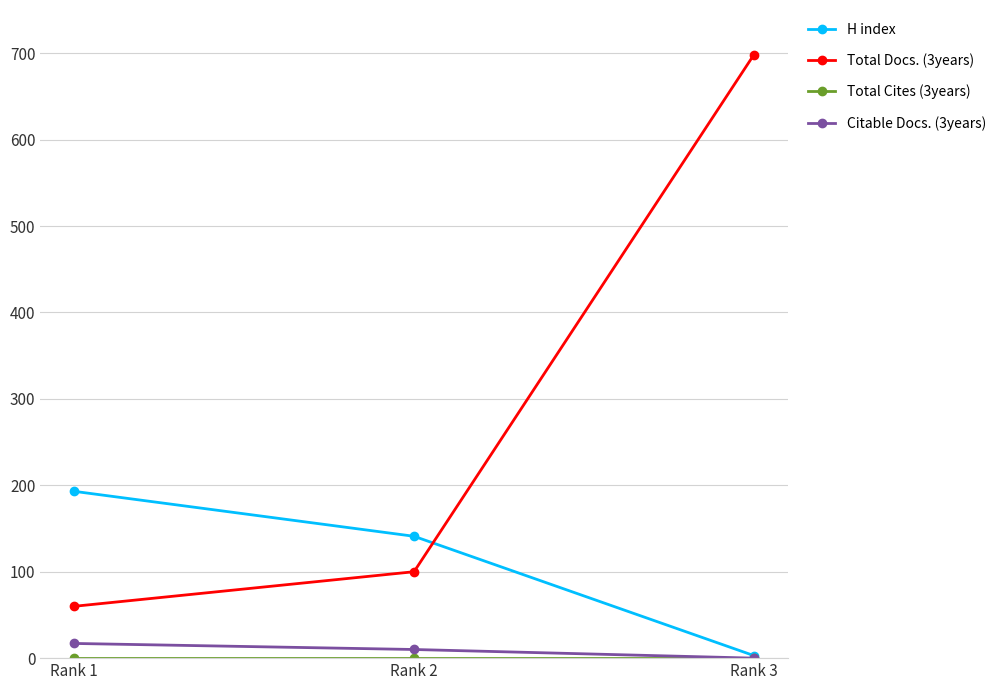

Where is H index nearest to the value 98?

Rank 2